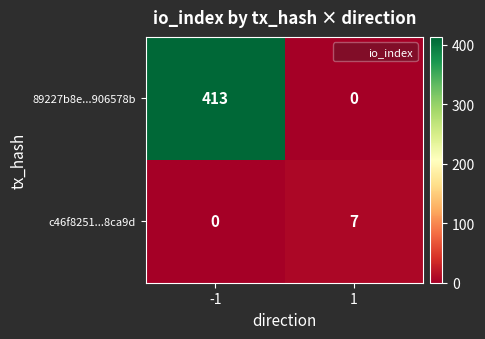

Read the 89227b8e...906578b value at -1, to the nearest 50.

400